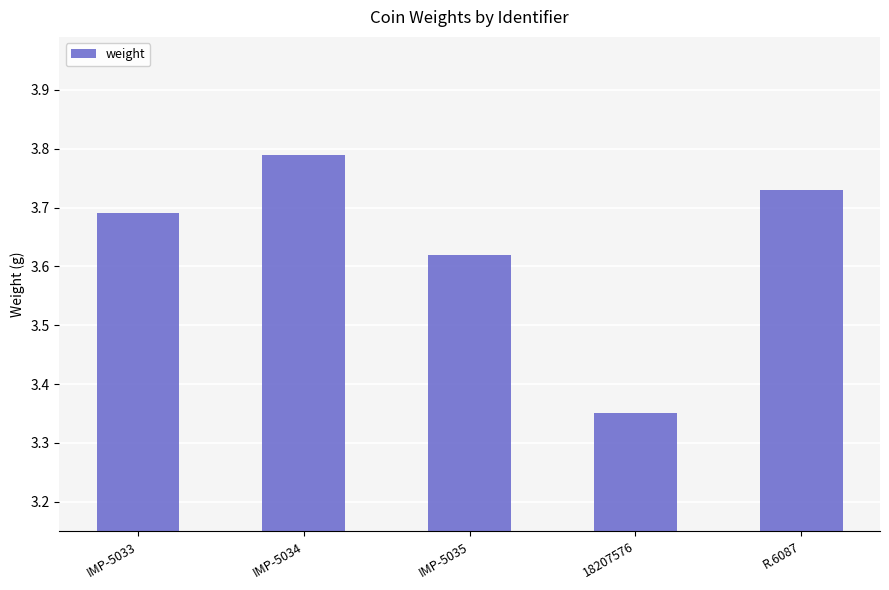

Approximately how many times larger is the value at IMP-5035 compared to R.6087?

1.0